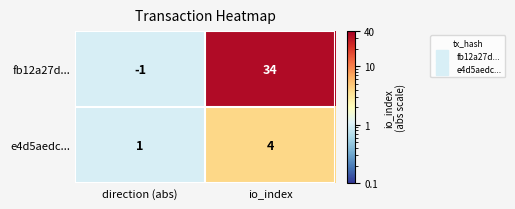

At which label is e4d5aedc... closest to 2?

direction (abs)